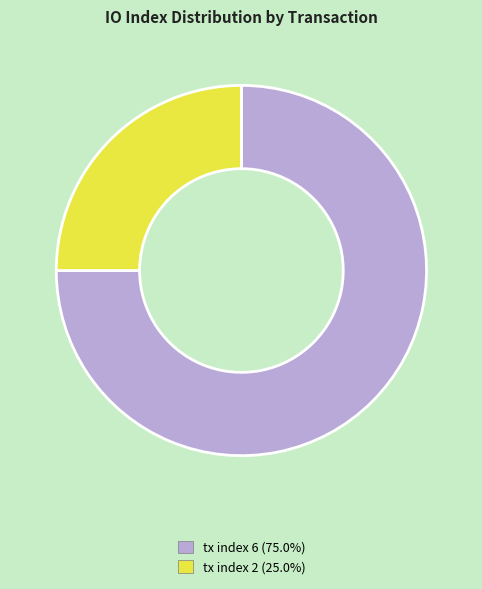

The tx index 2 slice represents 25% of the pie. True or false?

True